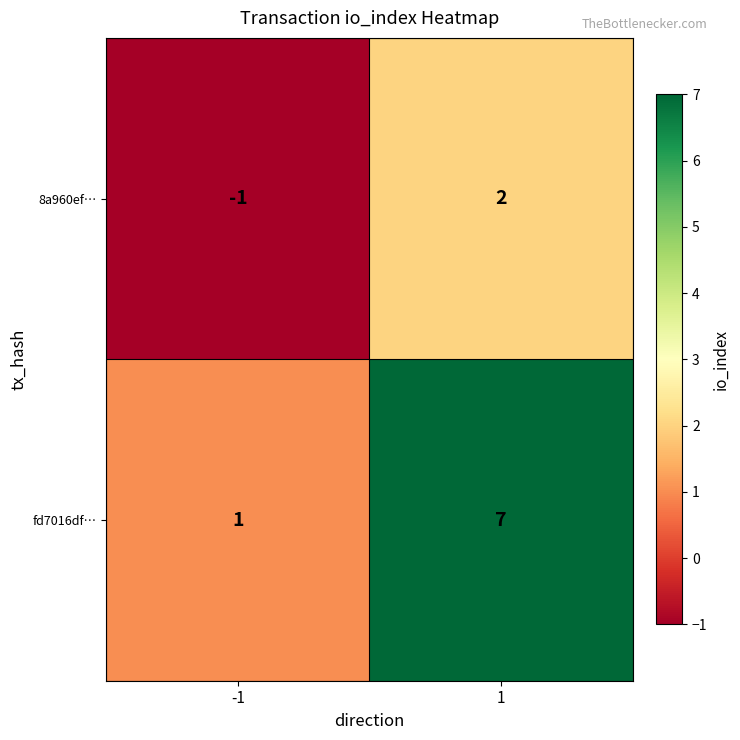

Which series has the widest spread of values?

fd7016df…